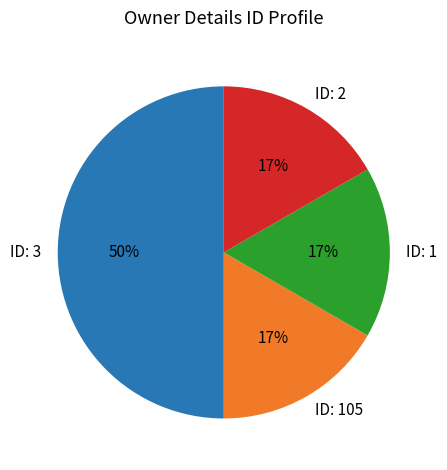

Approximately how many times larger is the value at ID: 105 compared to ID: 2?

1.0